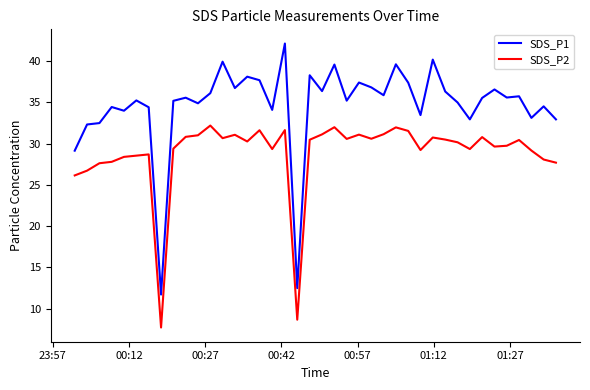

True or false: SDS_P2 and SDS_P1 cross at least once.

False